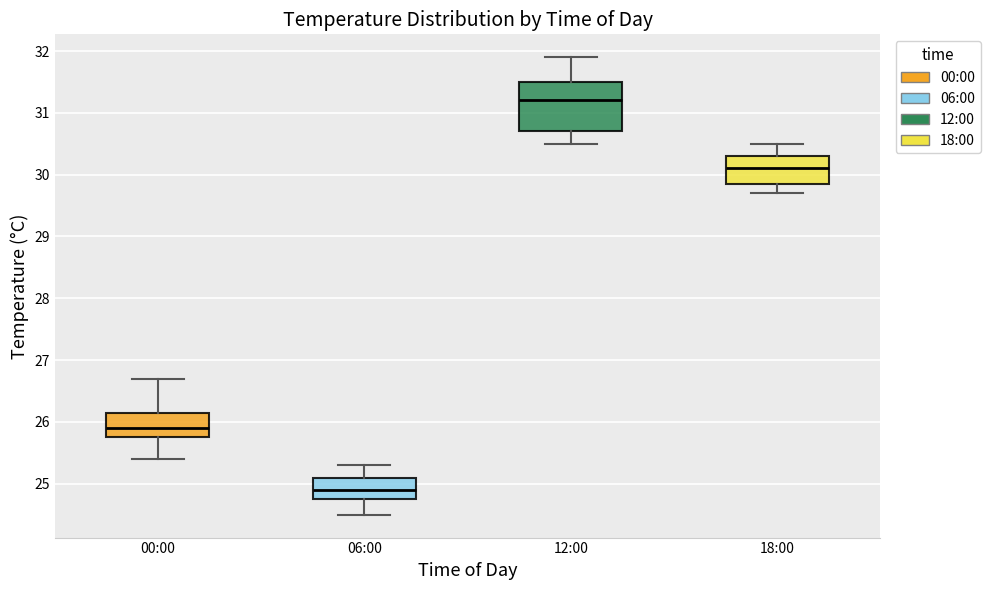

Which box is the tallest, from its lower edge to its upper edge?

12:00